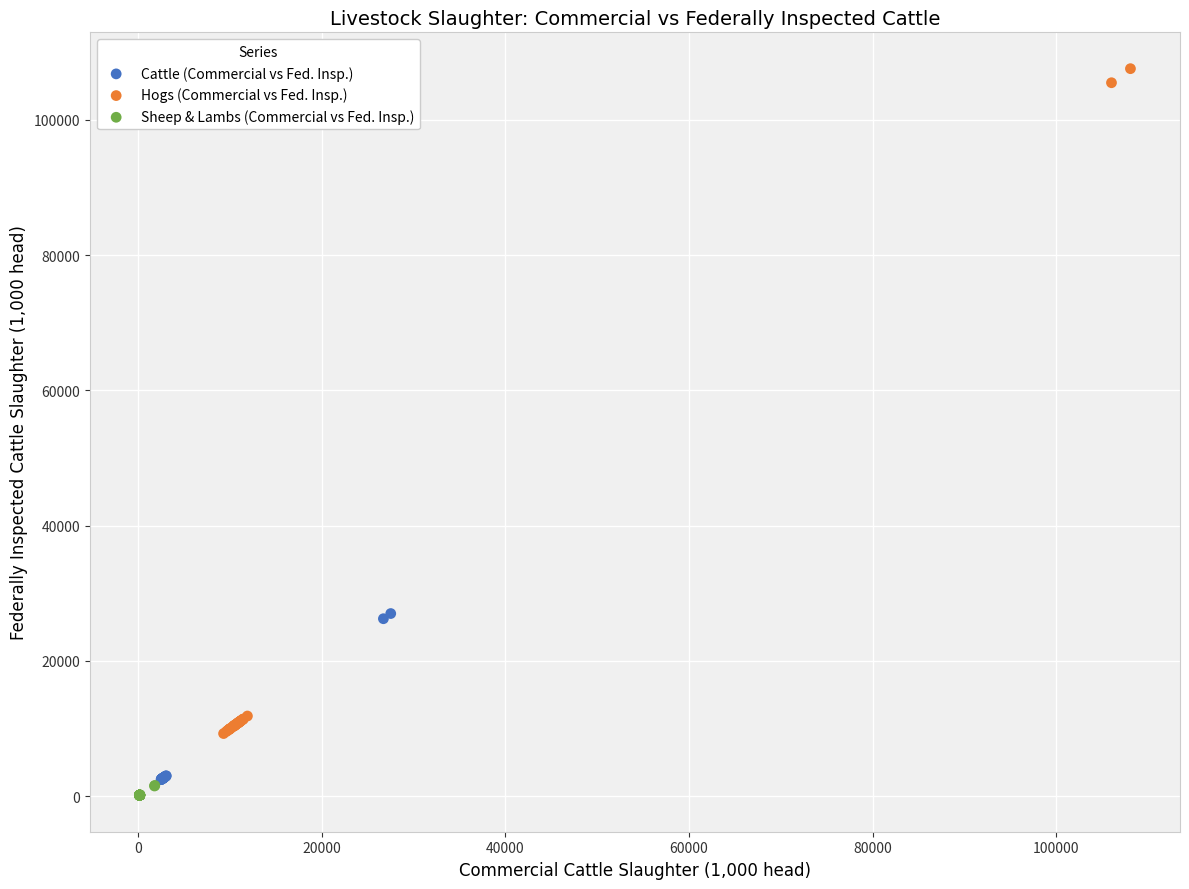

Which series contains the highest Y value?

Hogs (Commercial vs Fed. Insp.)